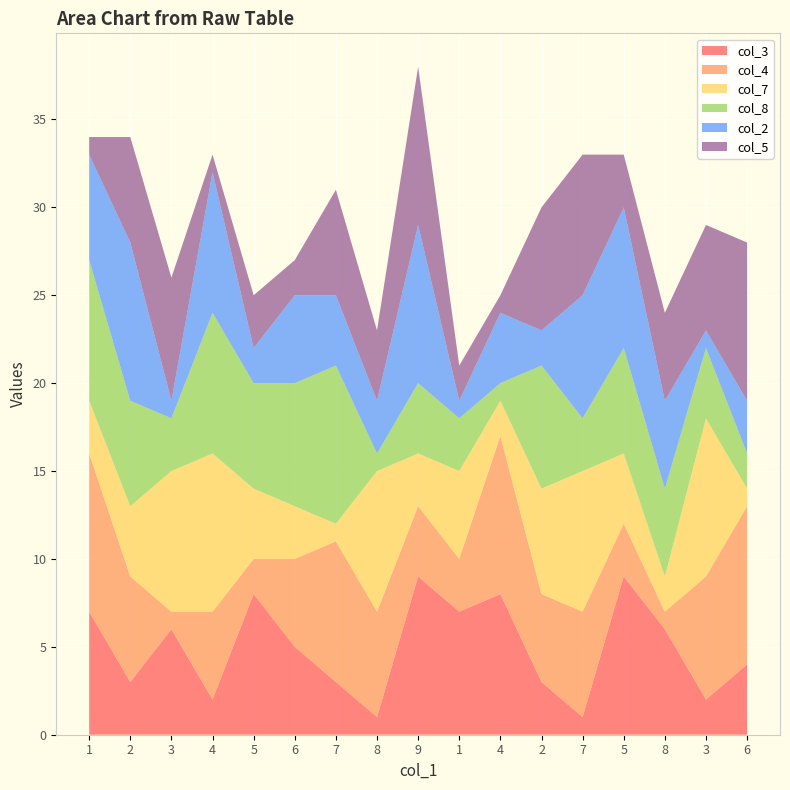

Reading right to left, list all the values displayed in this chart.

col_3: 4	2	6	9	1	3	8	7	9	1	3	5	8	2	6	3	7
col_4: 9	7	1	3	6	5	9	3	4	6	8	5	2	5	1	6	9
col_7: 1	9	2	4	8	6	2	5	3	8	1	3	4	9	8	4	3
col_8: 2	4	5	6	3	7	1	3	4	1	9	7	6	8	3	6	8
col_2: 3	1	5	8	7	2	4	1	9	3	4	5	2	8	1	9	6
col_5: 9	6	5	3	8	7	1	2	9	4	6	2	3	1	7	6	1